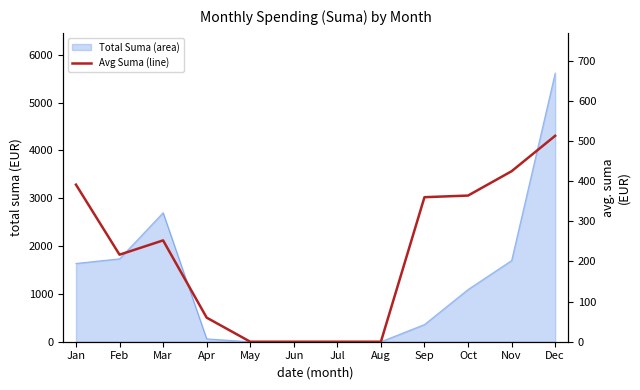

How many lines are shown in the chart?

1